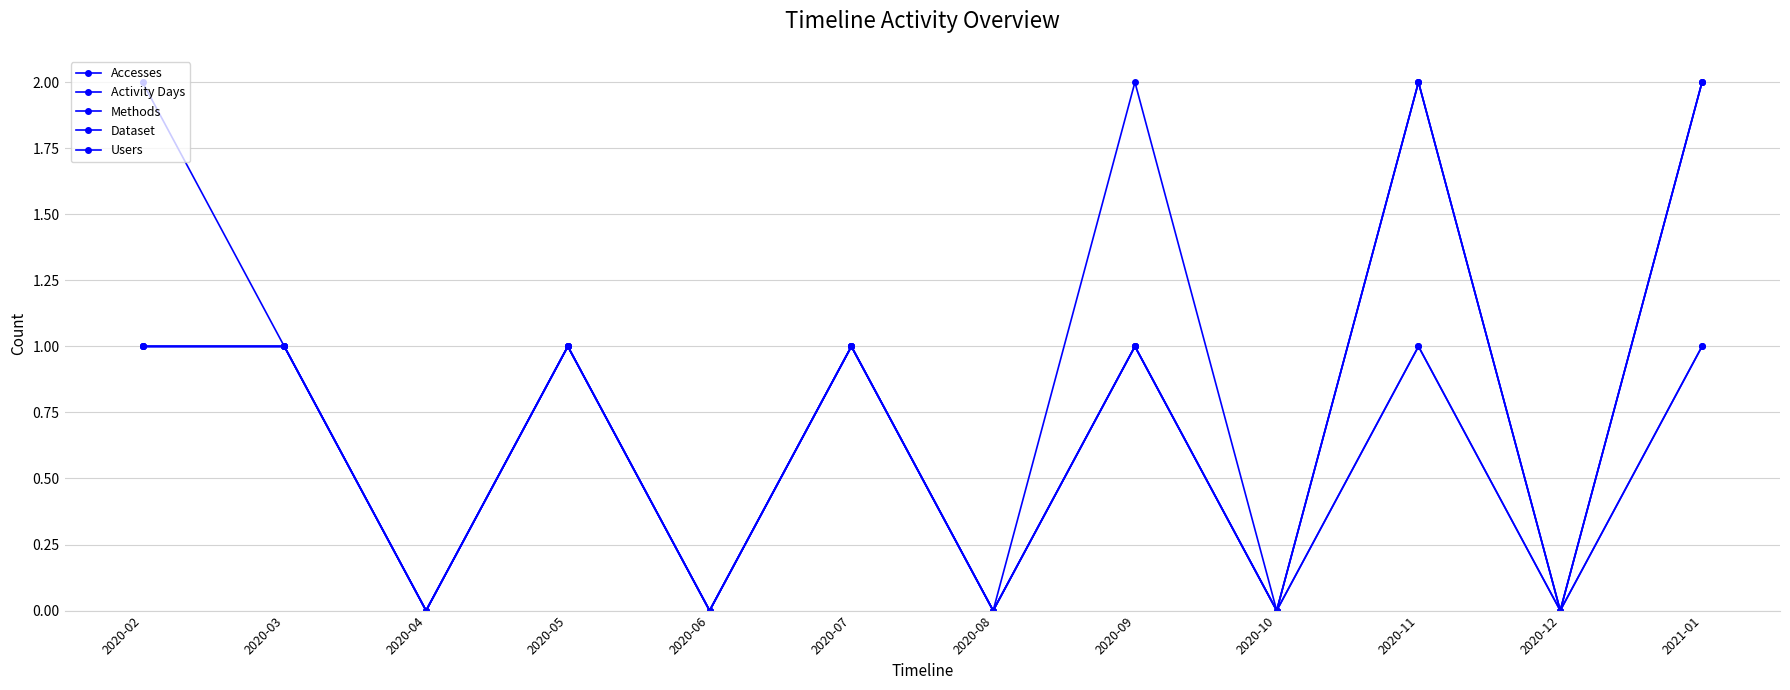

The Activity Days series shows 1 at 2020-09. True or false?

True